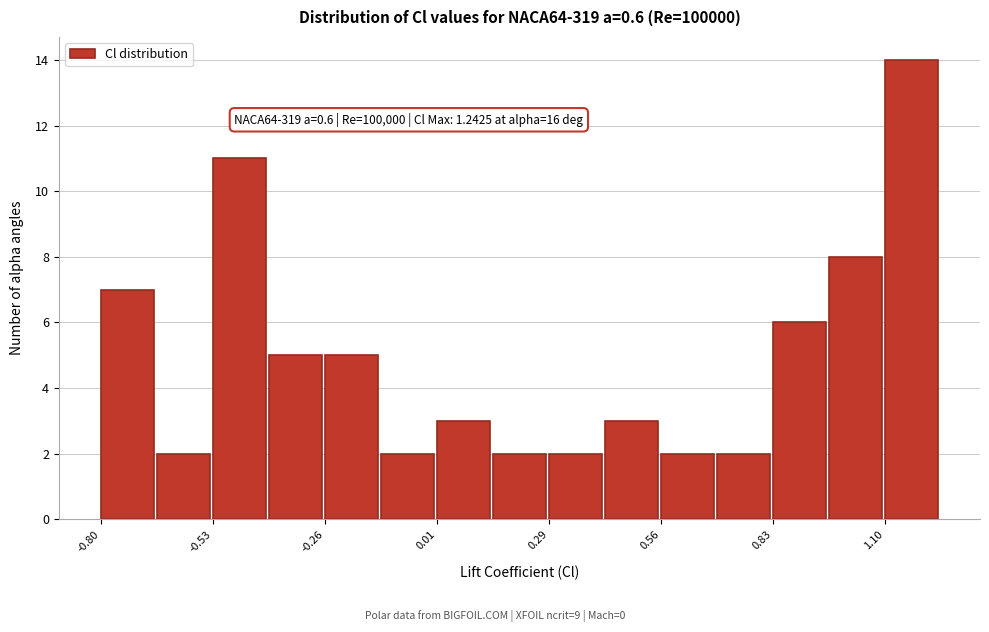

Read against the x-axis, roughly where is the centre of the tallest bar?

1.15